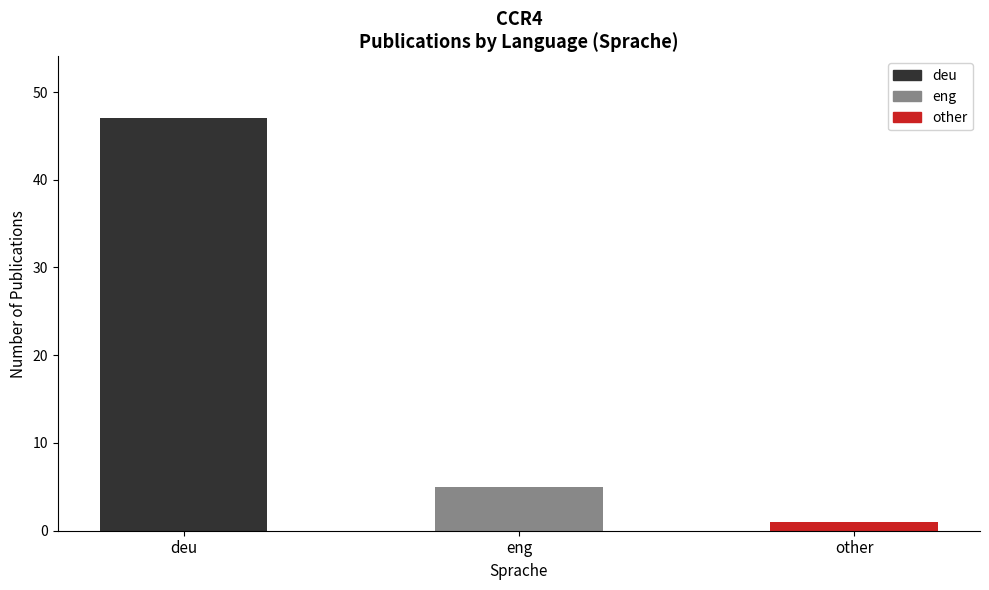

The chart shows a value of 1 at other. True or false?

True